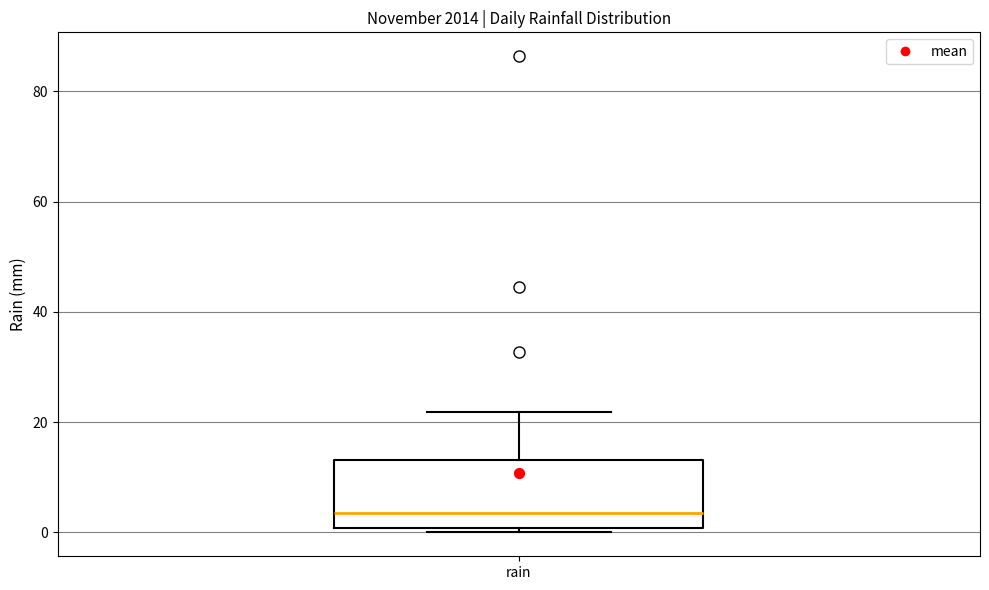

Transcribe this box plot: give where the median line is, the range the box spans, and where the two whiskers end, as read against the y-axis. The values are not printed on the chart, so give them approximately, as read against the axis.

median 4, box 0 to 14, whiskers 0 (just below the box's lower edge) to 22